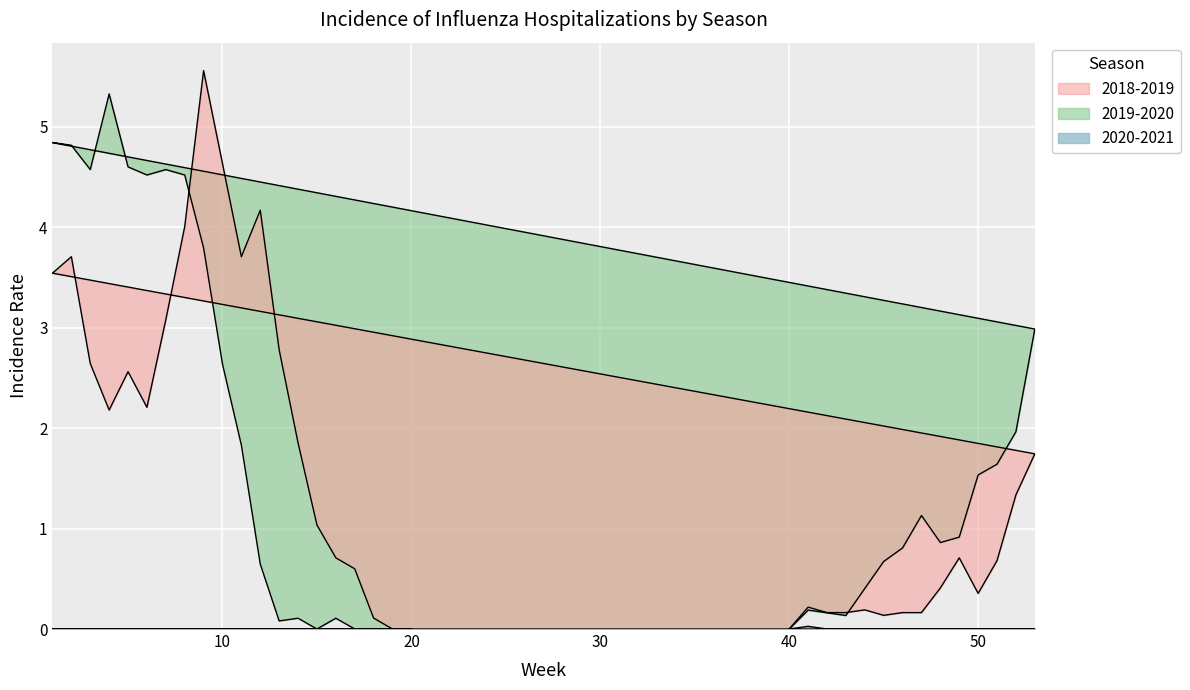

Between 4 and 15, which series saw the biggest shift?

2019-2020